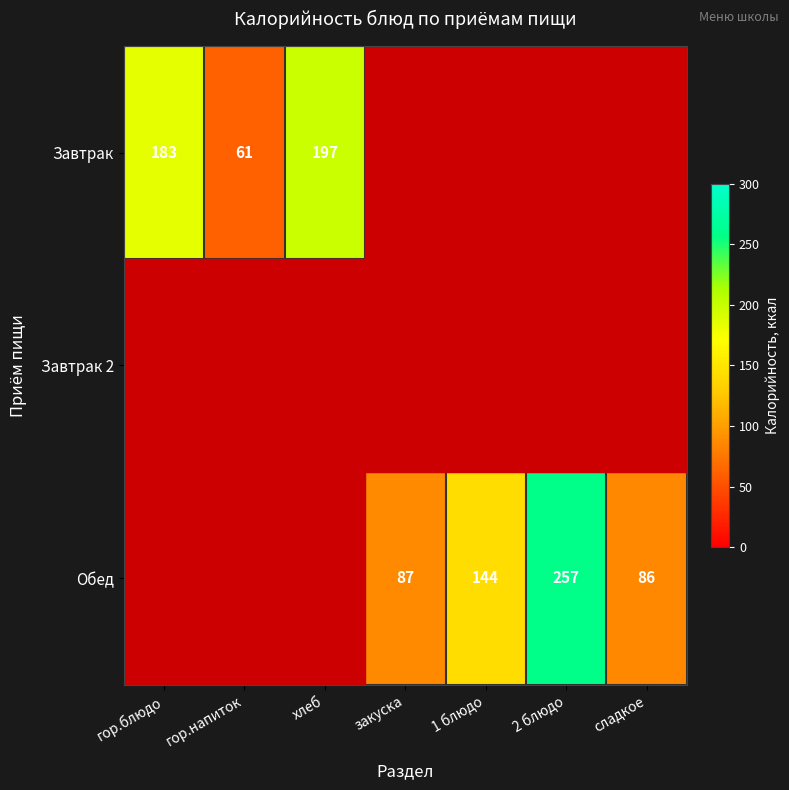

The value of Обед at закуска is 37. True or false?

False